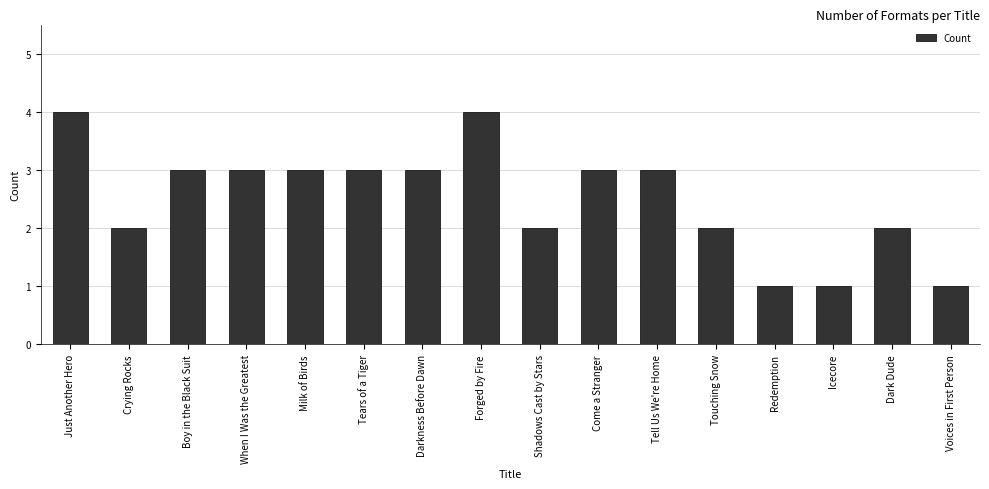

What is the label of the 15th bar from the left?

Dark Dude